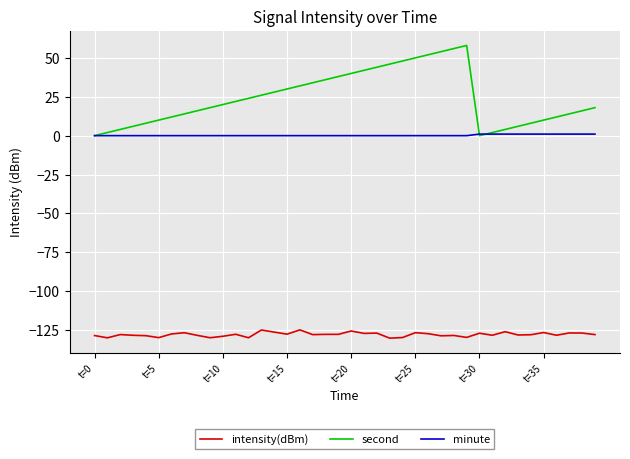

List the series in order of their overall mean, lowest first.

intensity(dBm), minute, second